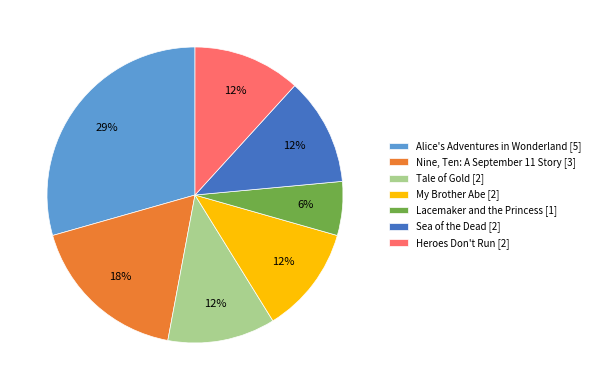

True or false: Nine, Ten: A September 11 Story accounts for 3% of the total.

False